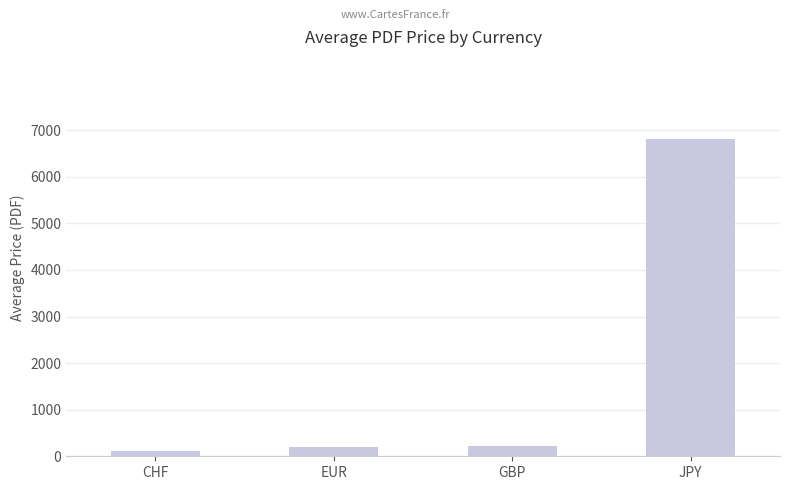

Between GBP and JPY, which is larger?

JPY